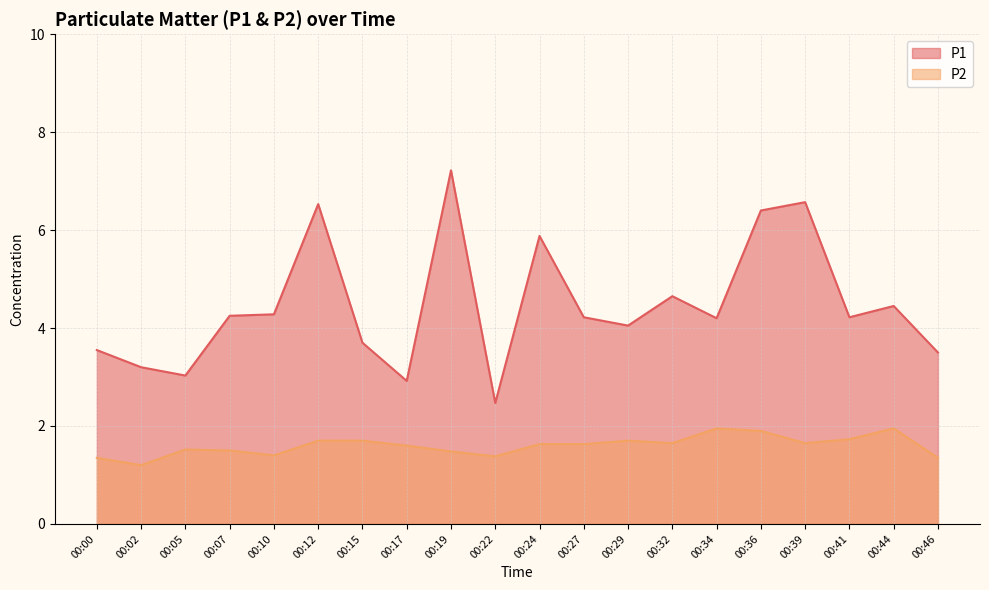

What are all the series names shown in the legend?

P1, P2